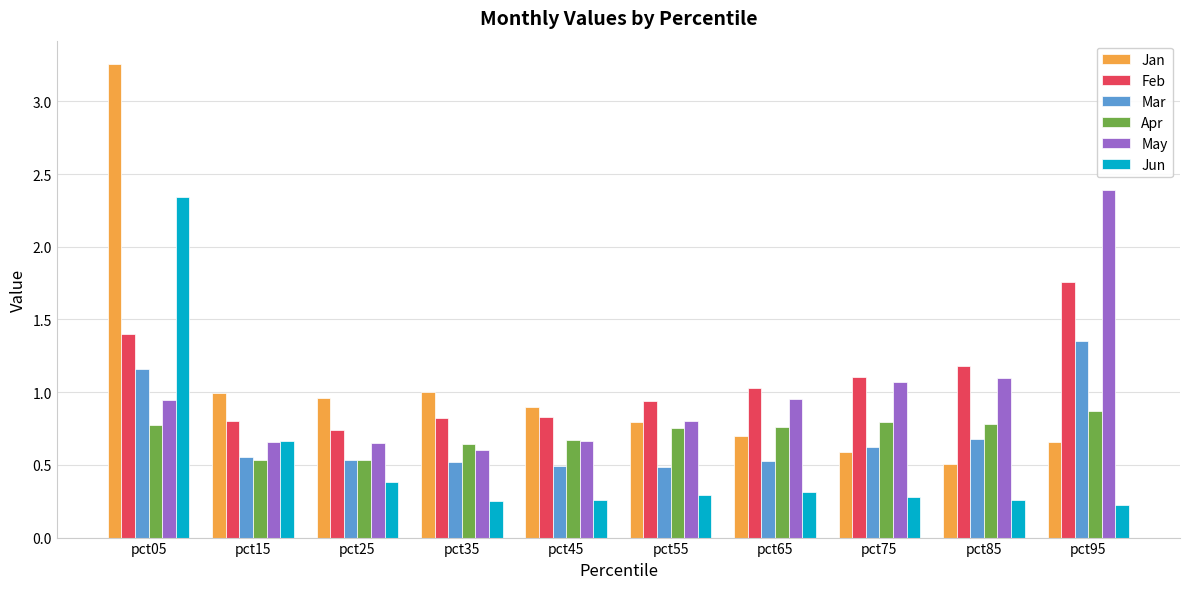

What is the sum of all Mar values?

6.9